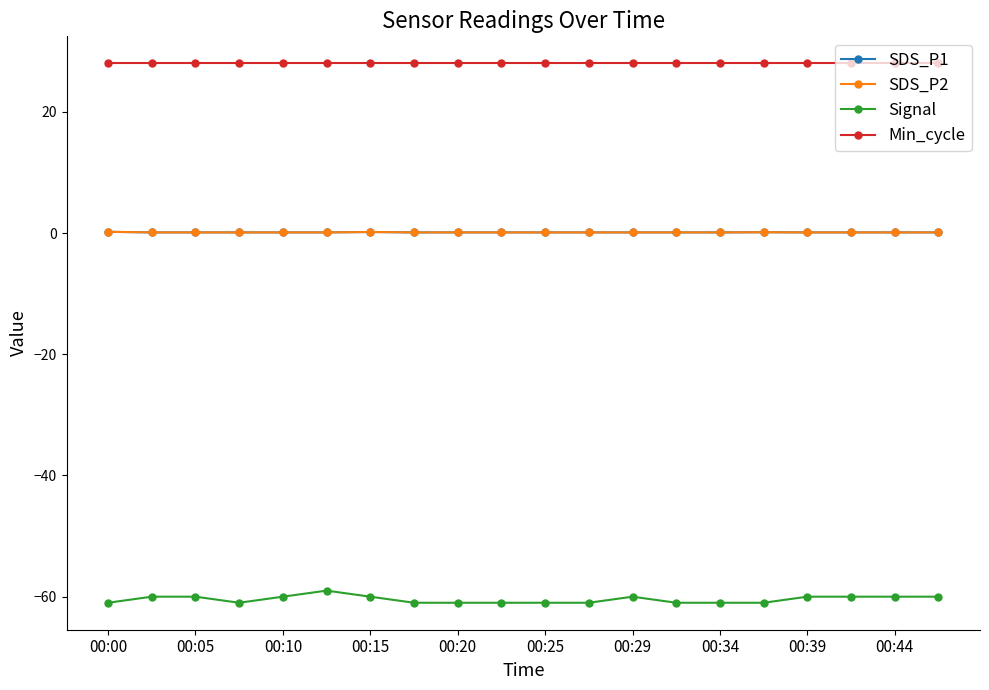

What is the maximum value for SDS_P2?

0.2